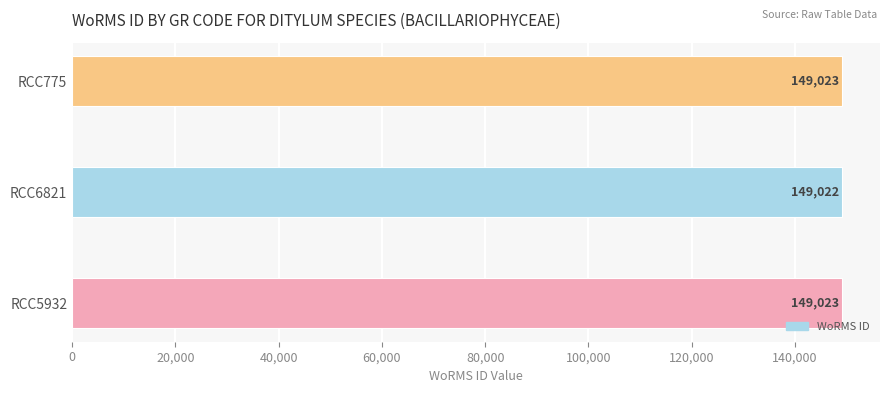

What is the difference between the second highest and minimum values?

1